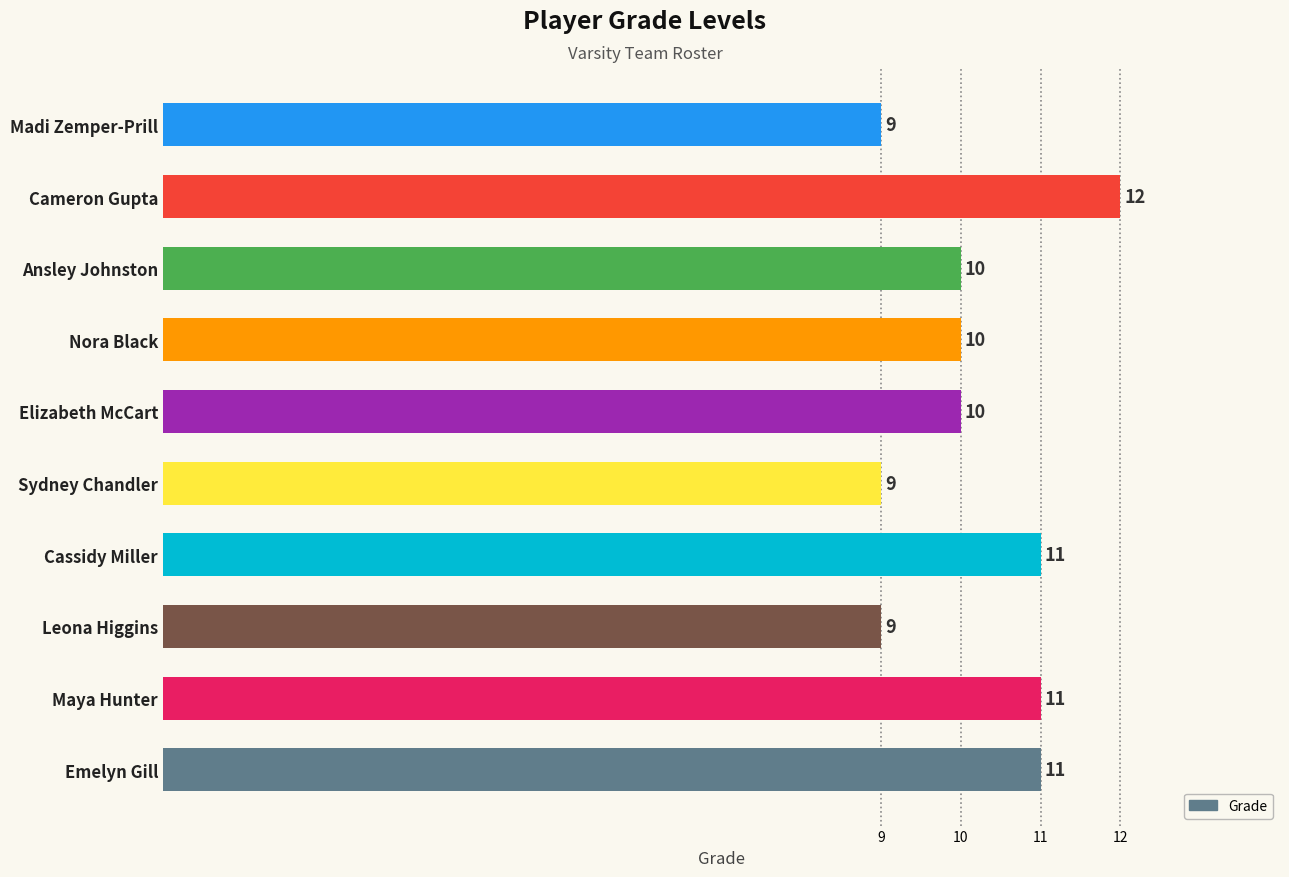

What is the average value?

10